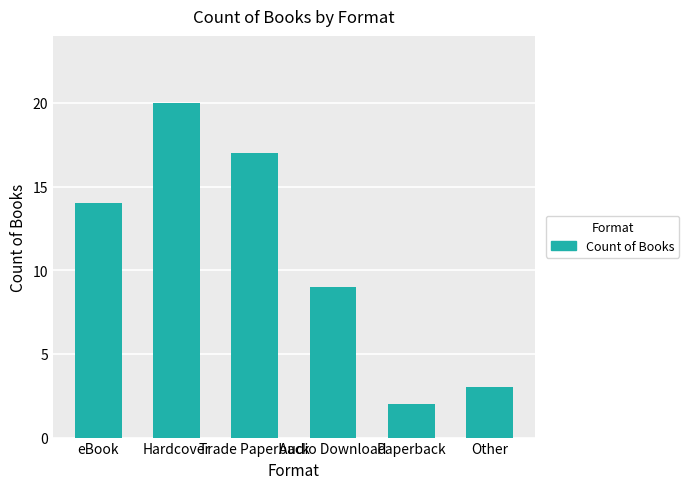

True or false: the data shows 17 at Trade Paperback.

True